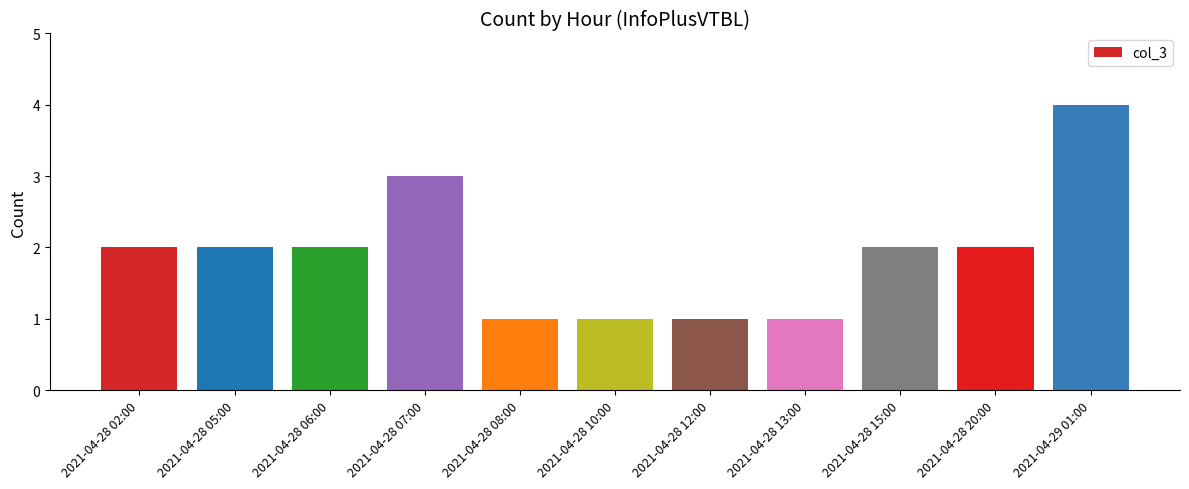

Between 2021-04-28 05:00 and 2021-04-28 07:00, which is larger?

2021-04-28 07:00